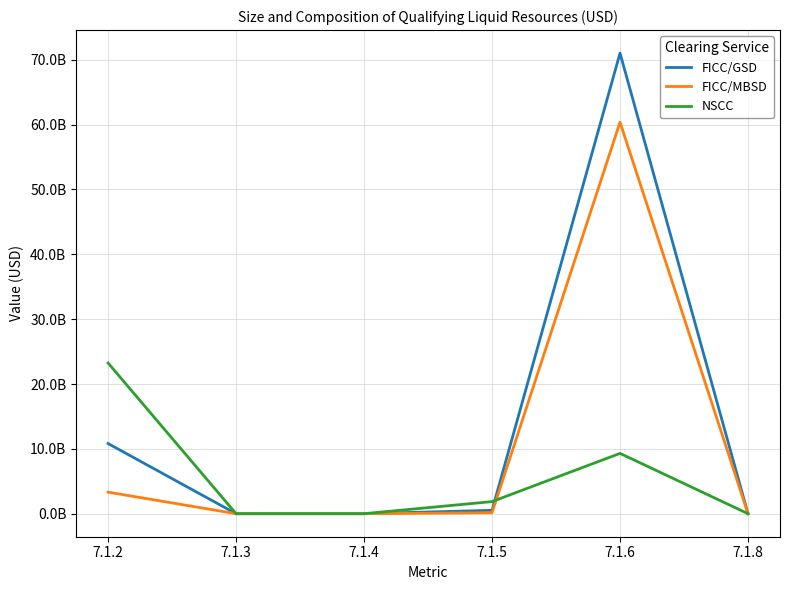

Which series has the widest spread of values?

FICC/GSD